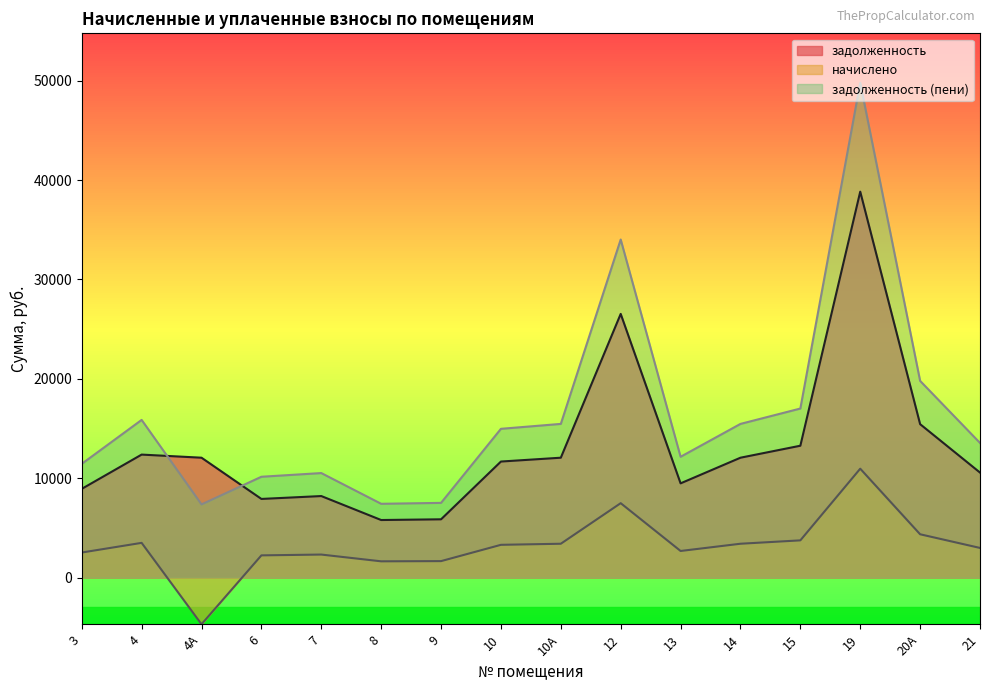

What is the difference between the highest and lowest values at 8?

5788.8